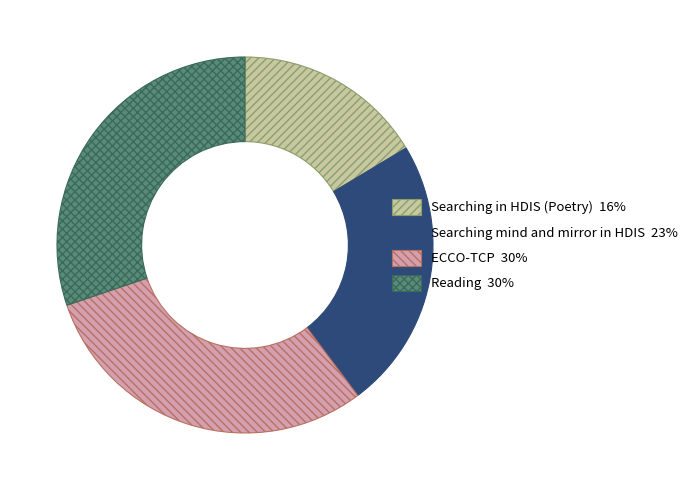

The Searching in HDIS (Poetry) slice represents 7% of the pie. True or false?

False